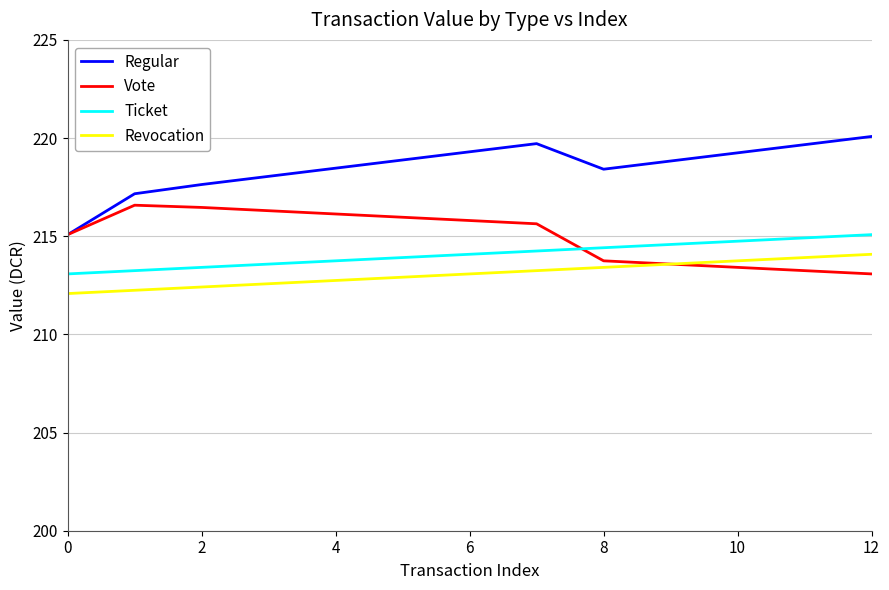

What is the smallest value displayed?

212.1